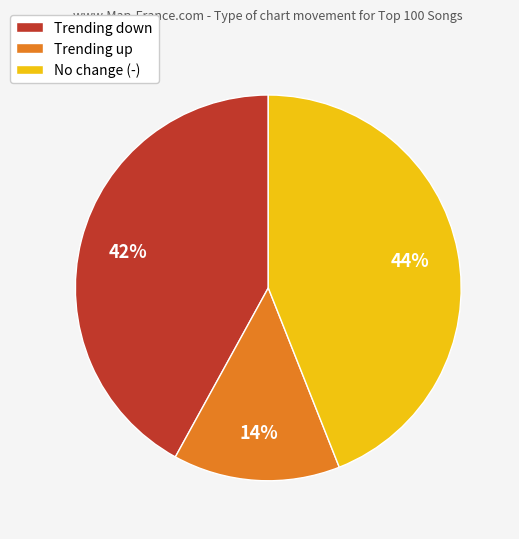

Does any single category account for the majority?

No